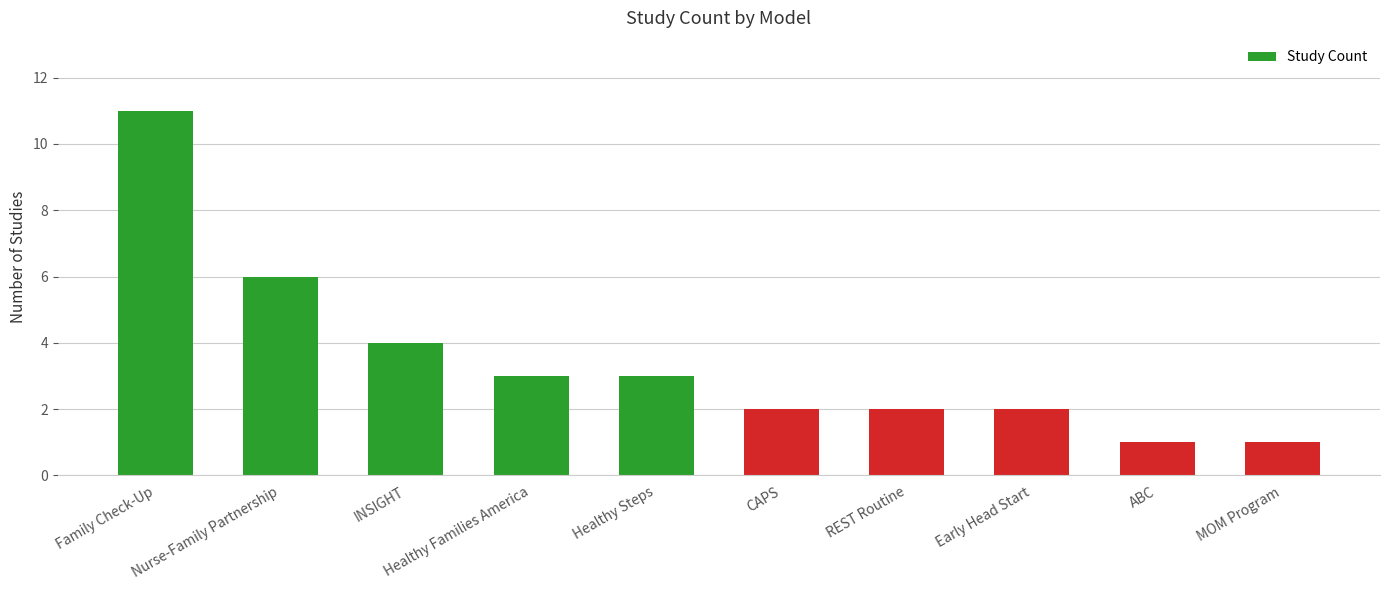

True or false: the data shows 5 at INSIGHT.

False